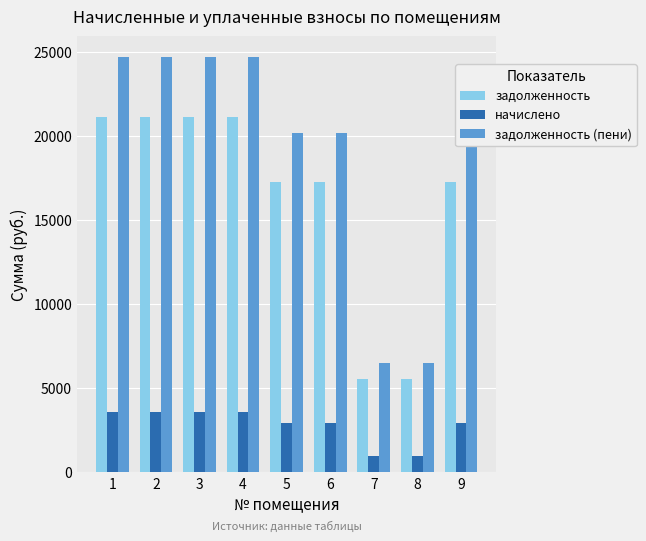

Reading left to right, transcribe all the data shown in this chart.

задолженность: 21120.0	21120.0	21120.0	21120.0	17280.0	17280.0	5568.0	5568.0	17280.0
начислено: 3564.0	3564.0	3564.0	3564.0	2916.0	2916.0	939.6	939.6	2916.0
задолженность (пени): 24684.0	24684.0	24684.0	24684.0	20196.0	20196.0	6507.6	6507.6	20196.0